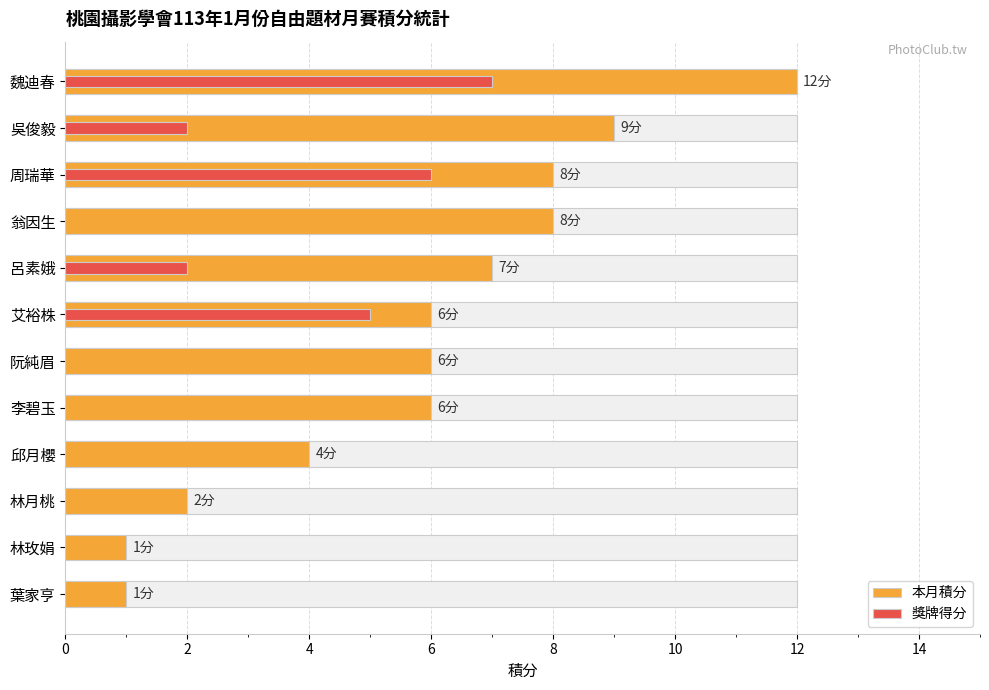

Reading left to right, extract all data points from this chart.

本月積分: 12	9	8	8	7	6	6	6	4	2	1	1
獎牌得分: 7	2	6	0	2	5	0	0	0	0	0	0